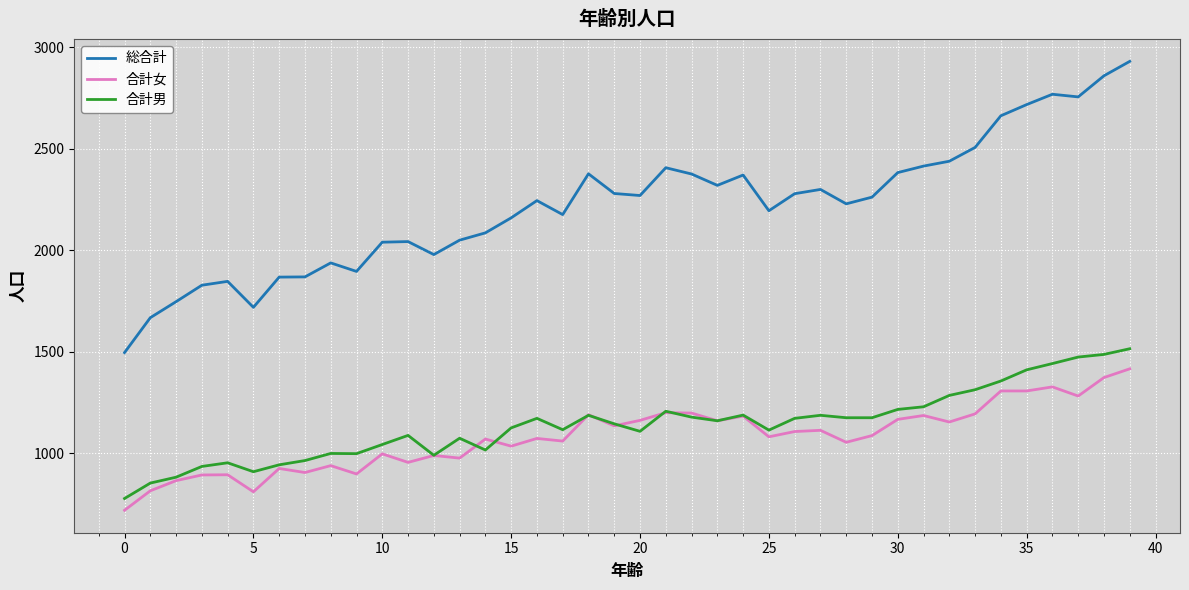

Which series has the largest total across all categories?

総合計